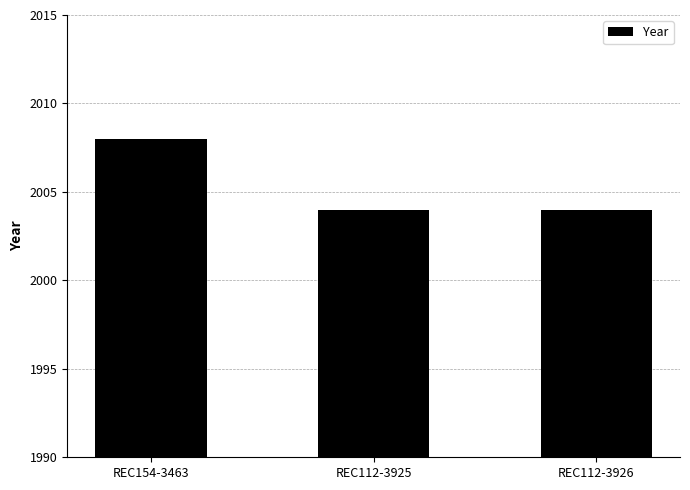

What is the smallest value displayed?

2004